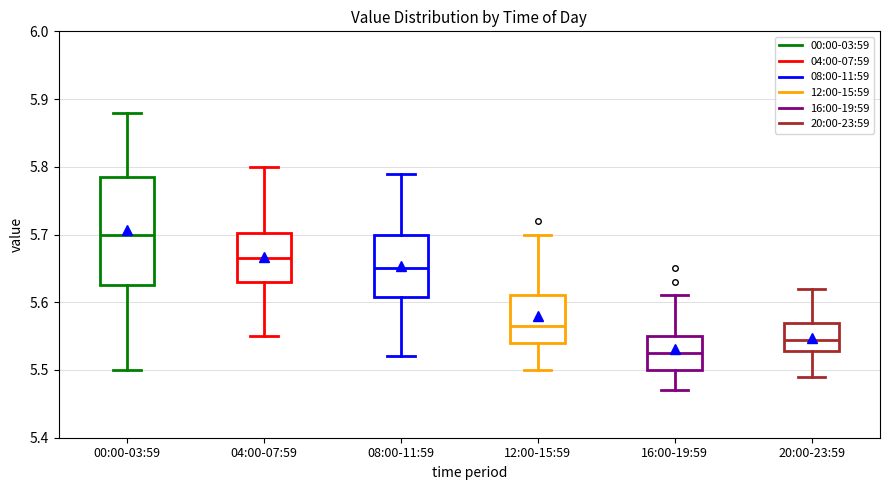

Reading left to right, transcribe this box plot: for each box, give where its median line is, the range the box spans, and where its two whiskers end, as read against the y-axis. The values are not printed on the chart, so give them approximately, as read against the axis.

00:00-03:59: median 5.70, box 5.63 to 5.79, whiskers 5.50 to 5.88
04:00-07:59: median 5.67, box 5.63 to 5.70, whiskers 5.55 to 5.80
08:00-11:59: median 5.65, box 5.61 to 5.70, whiskers 5.52 to 5.79
12:00-15:59: median 5.57, box 5.54 to 5.61, whiskers 5.50 to 5.70
16:00-19:59: median 5.53, box 5.50 to 5.55, whiskers 5.47 to 5.61
20:00-23:59: median 5.55, box 5.53 to 5.57, whiskers 5.49 to 5.62